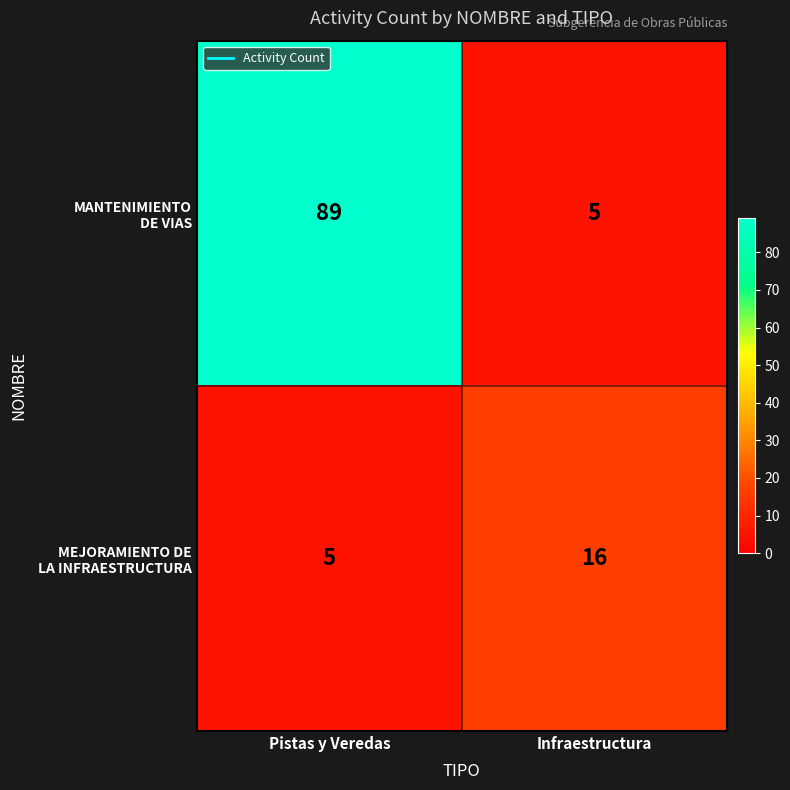

What is the total value across all series at Infraestructura?

21